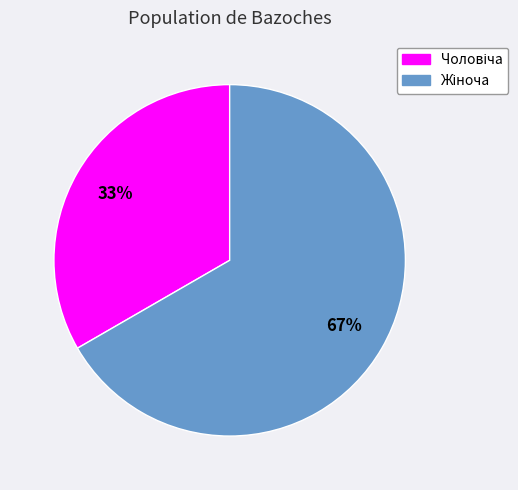

Is there any slice that represents more than half of the pie?

Yes